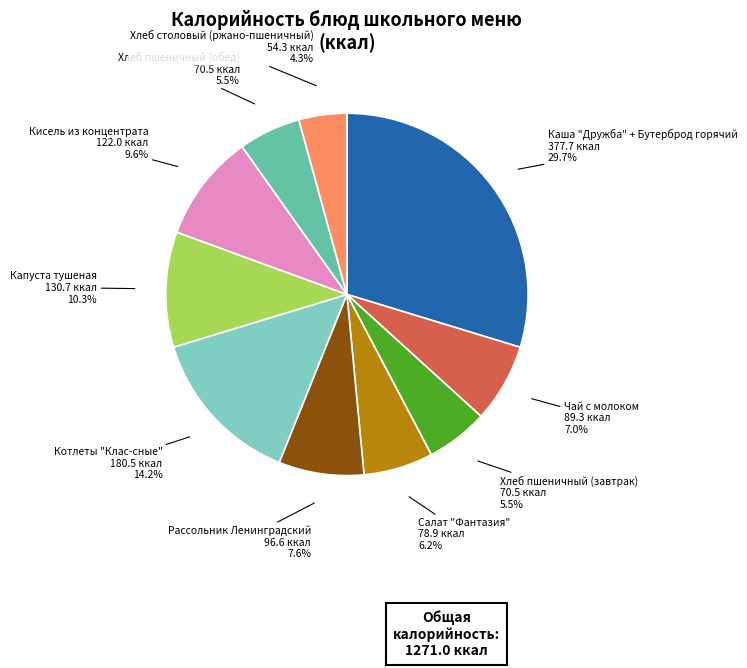

Is there any slice that represents more than half of the pie?

No